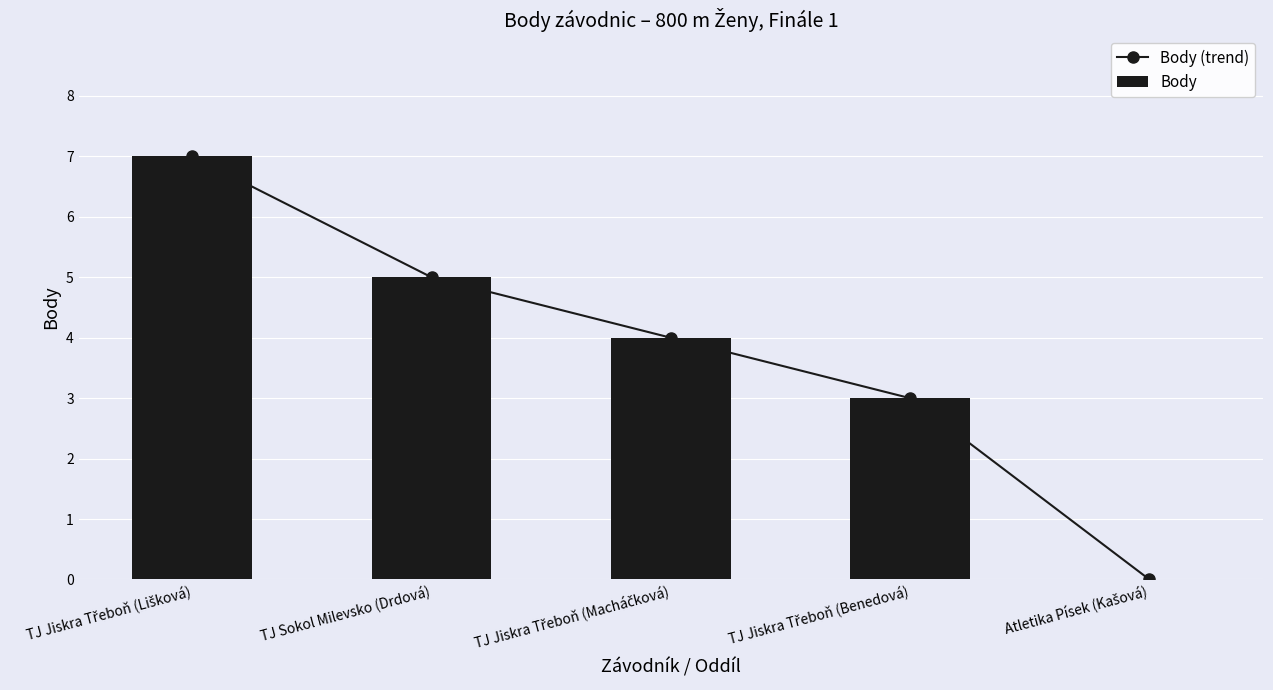

At Atletika Písek (Kašová), list the series in order from largest to smallest.

Body (trend), Body